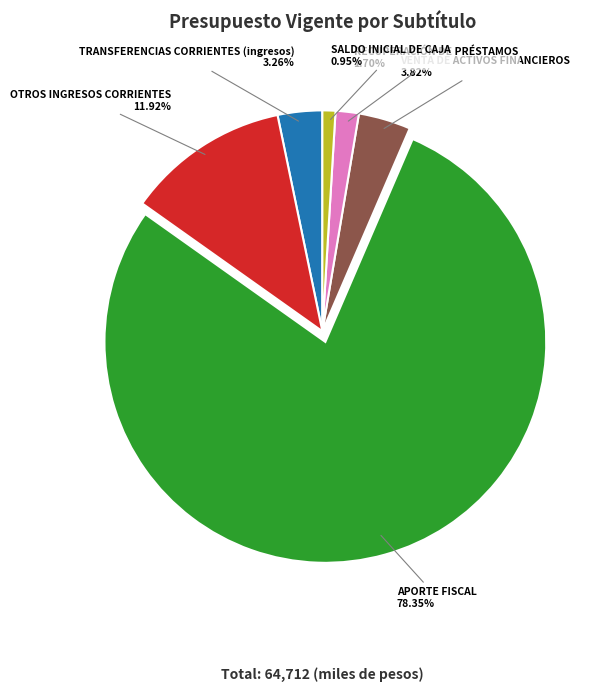

Rank the categories by value from highest to lowest.

APORTE FISCAL, OTROS INGRESOS CORRIENTES, VENTA DE ACTIVOS FINANCIEROS, TRANSFERENCIAS CORRIENTES (ingresos), RECUPERACIÓN DE PRÉSTAMOS, SALDO INICIAL DE CAJA